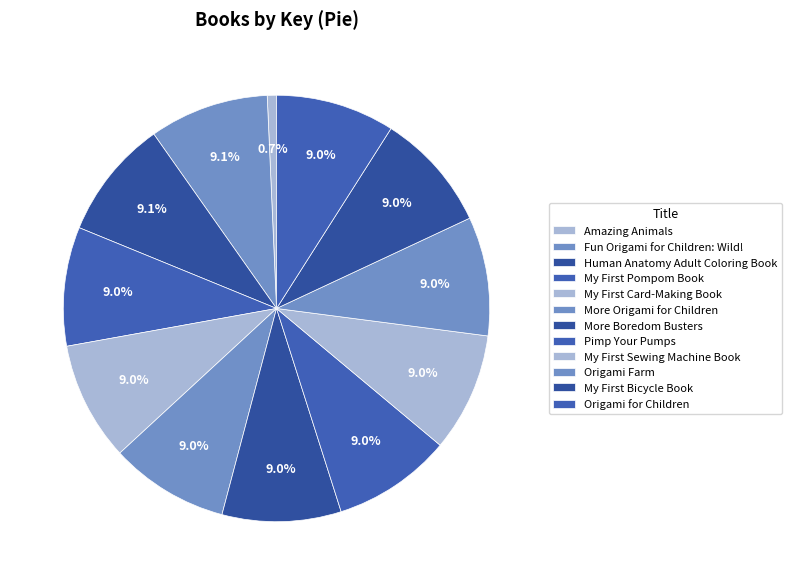

Which category has the smallest portion of the pie?

Amazing Animals